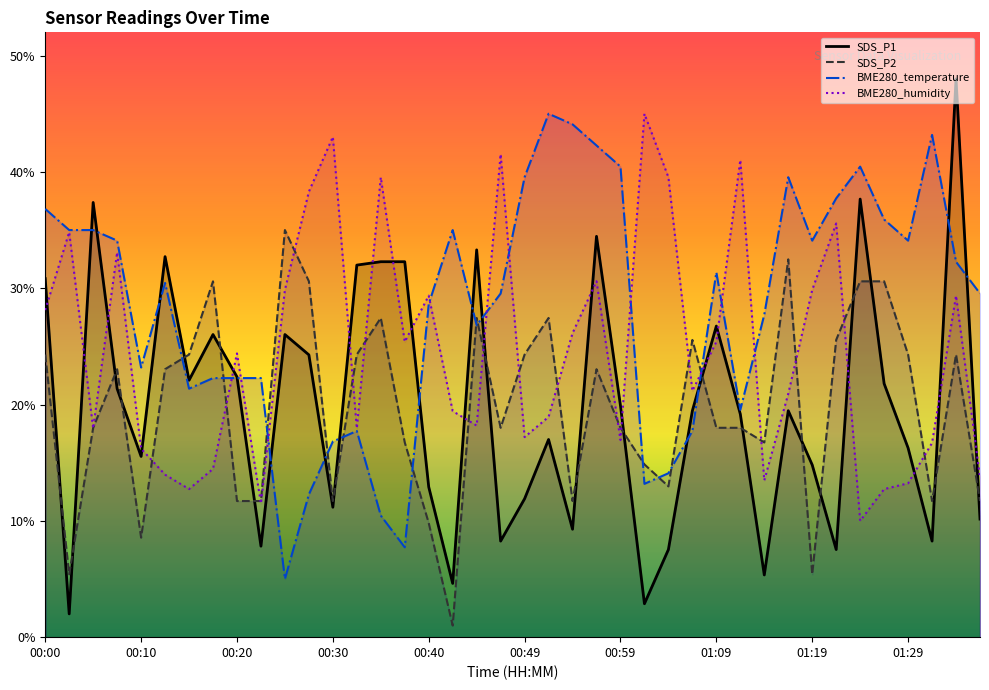

List the series in order of their peak value, highest first.

SDS_P1, BME280_temperature, BME280_humidity, SDS_P2